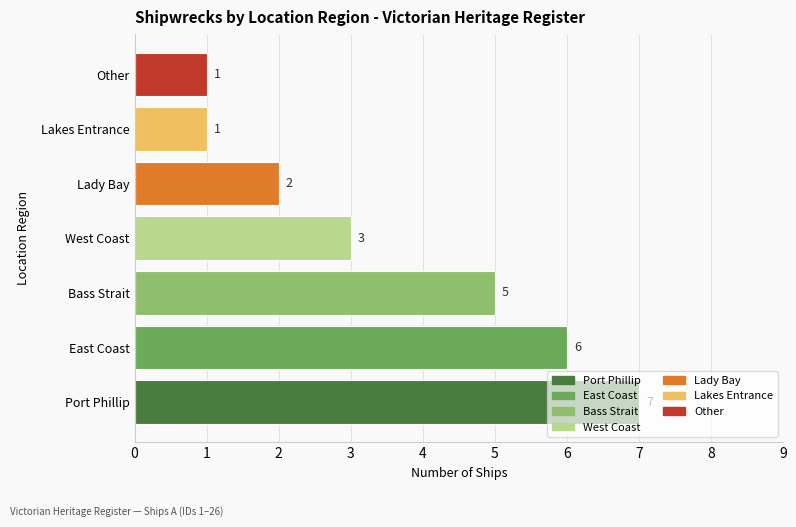

True or false: the data shows 1 at West Coast.

False